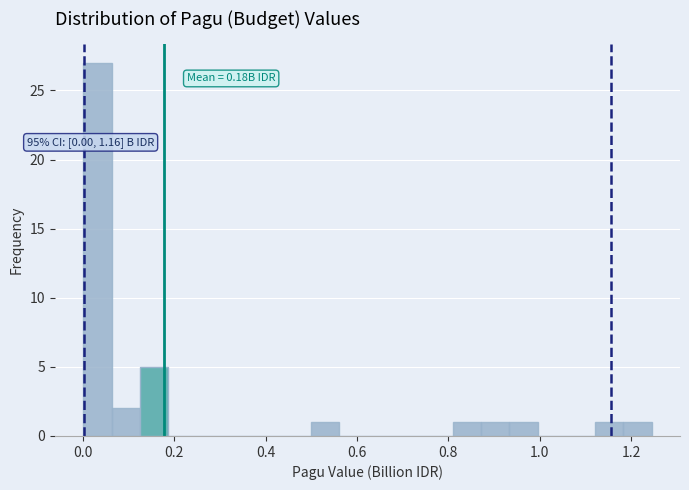

Read against the x-axis, roughly where is the centre of the tallest bar?

0.04